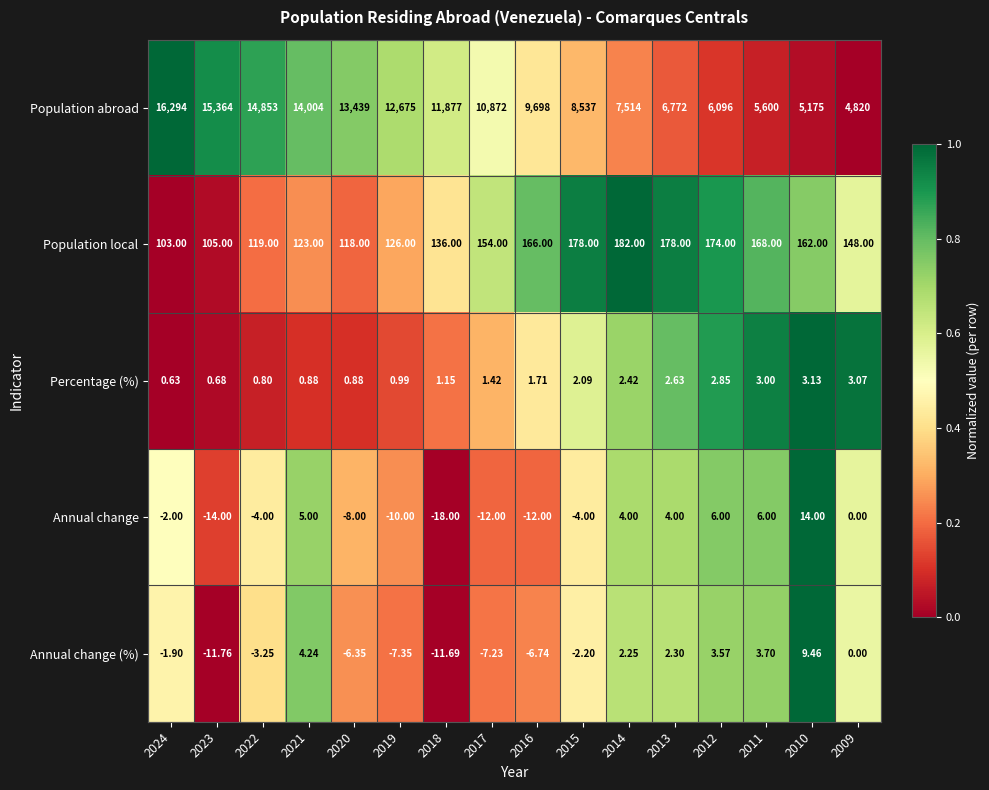

At 2018, list the series in order from largest to smallest.

Population abroad, Population local, Percentage (%), Annual change (%), Annual change